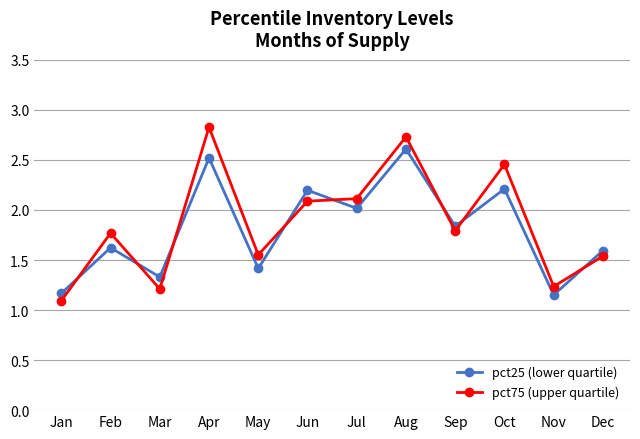

Where is the first local minimum for pct25 (lower quartile)?

Mar